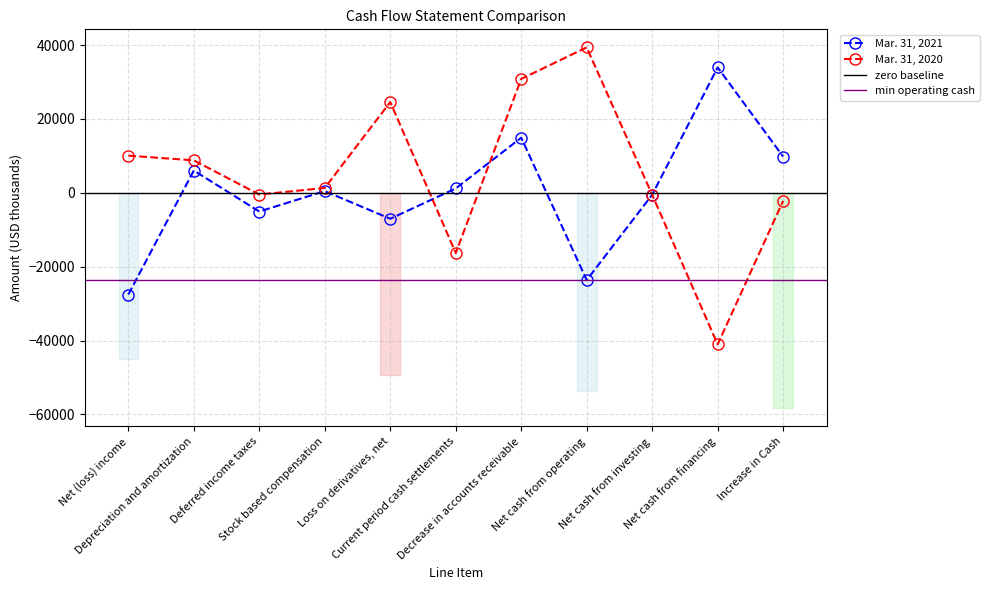

How many values in Mar. 31, 2020 are below zero?

5